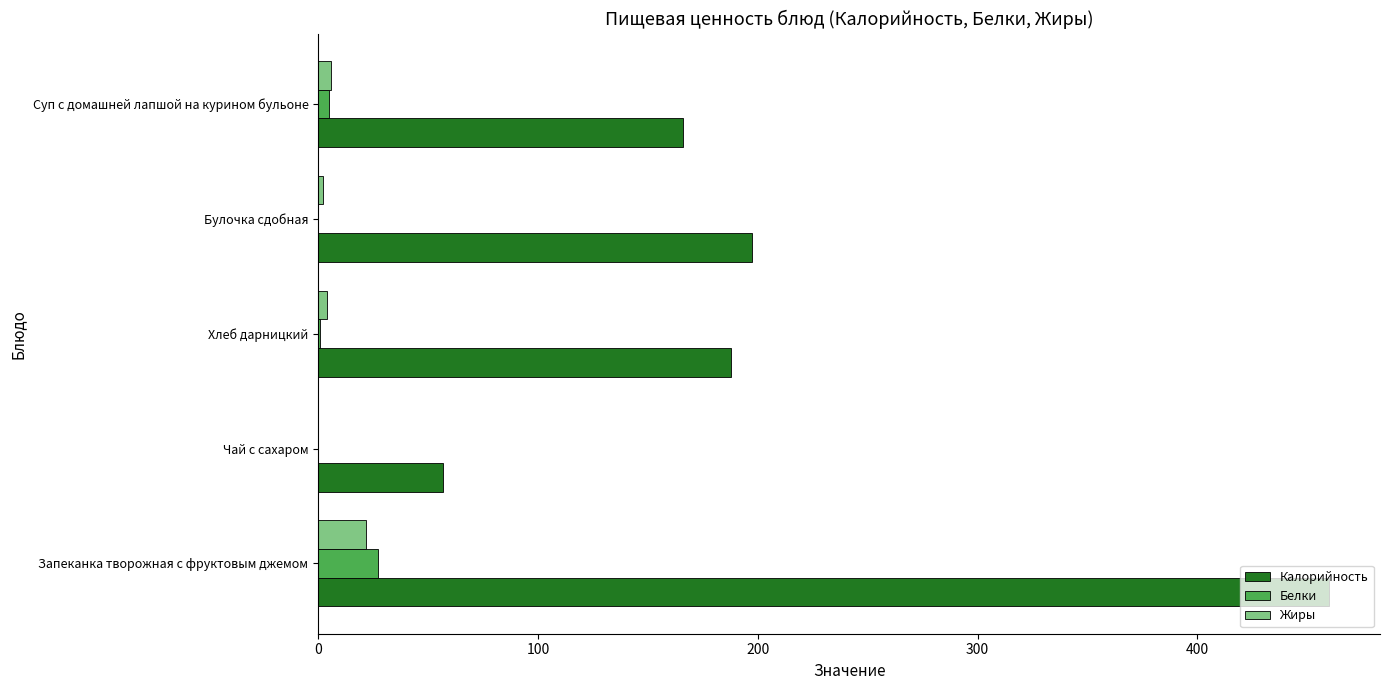

What is the sum of all Белки values?

33.3